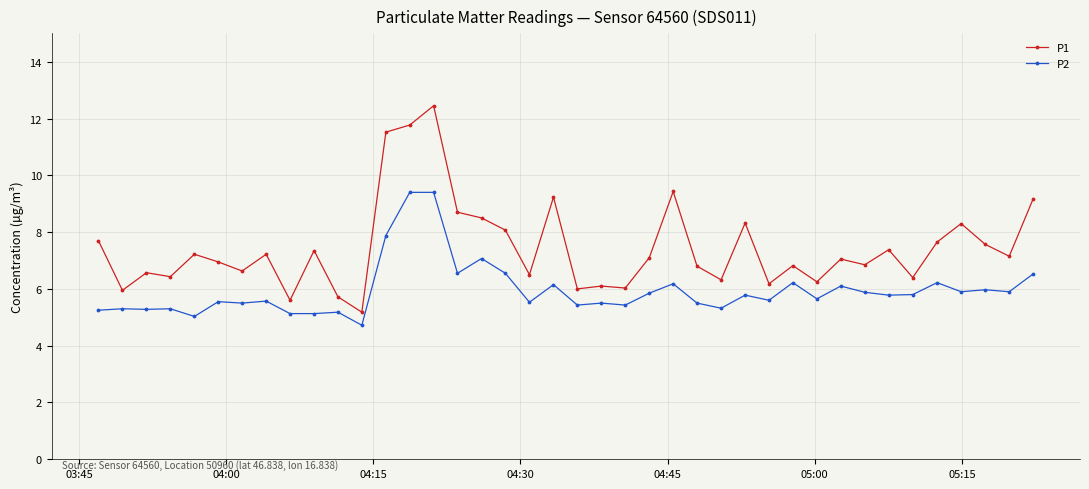

Count the number of categories in the chart.

40